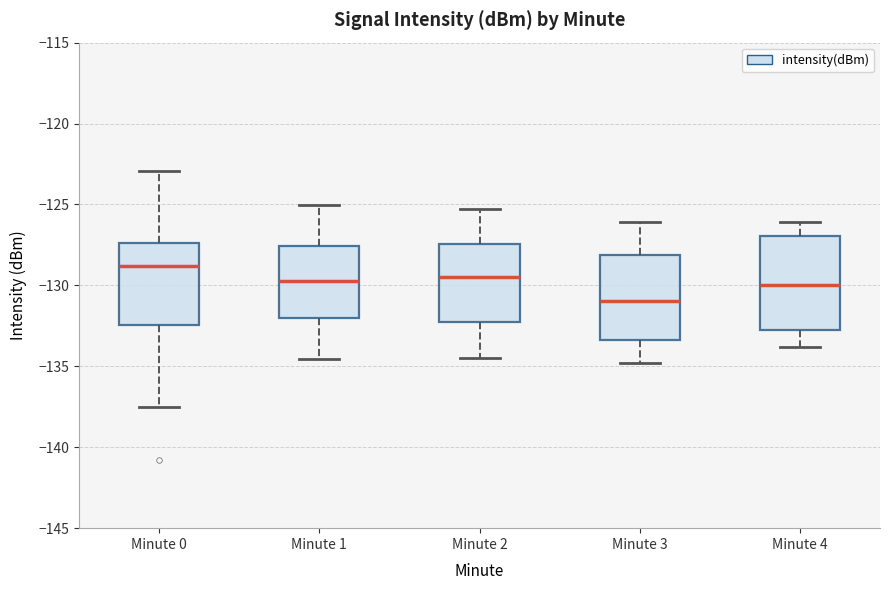

Reading left to right, read every box against the y-axis: the position of its median line, the range the box covers, and the ends of its whiskers. The values are not printed on the chart, so give them approximately, as read against the axis.

Minute 0: median -129.0, box -132.5 to -127.5, whiskers -137.5 to -123.0
Minute 1: median -129.5, box -132.0 to -127.5, whiskers -134.5 to -125.0
Minute 2: median -129.5, box -132.0 to -127.5, whiskers -134.5 to -125.5
Minute 3: median -131.0, box -133.5 to -128.0, whiskers -135.0 to -126.0
Minute 4: median -130.0, box -133.0 to -127.0, whiskers -134.0 to -126.0